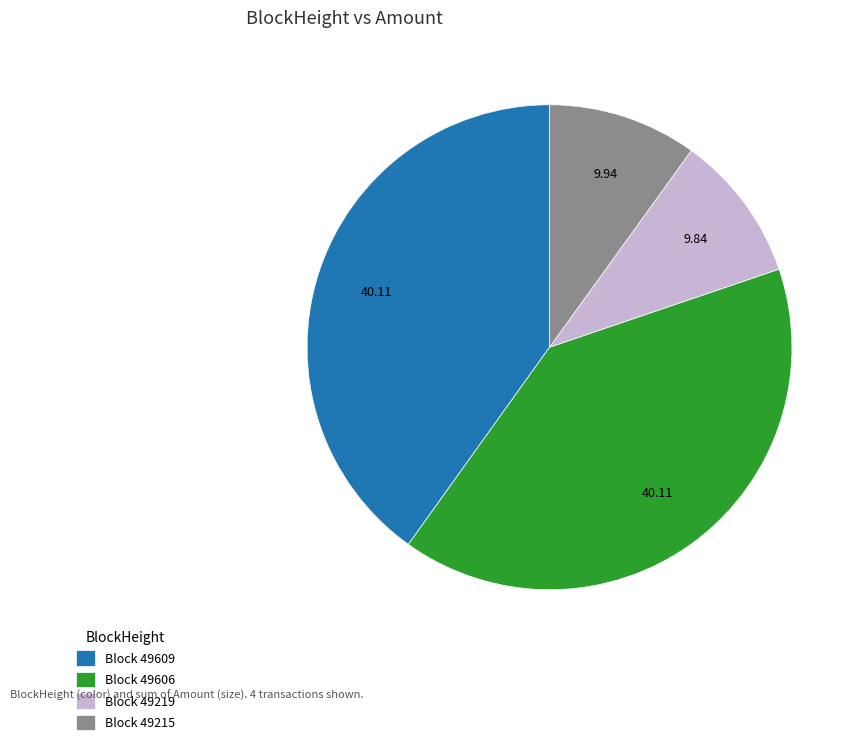

Is Block 49219 the majority of the pie?

No